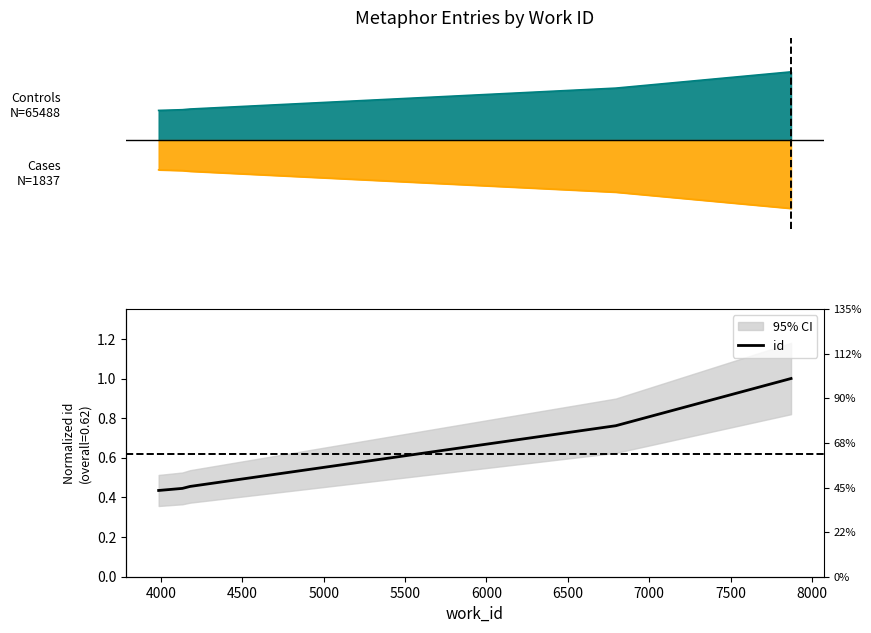

Does the chart display data point markers on the line(s)?

No